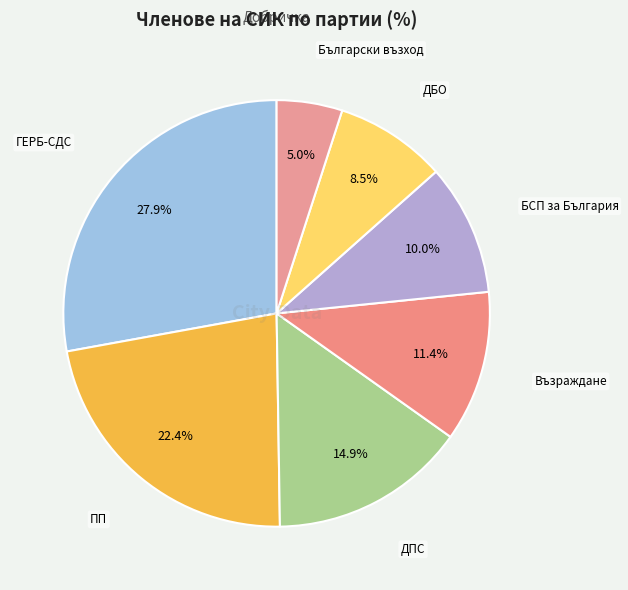

To the nearest percent, what is the average slice percentage?

14%